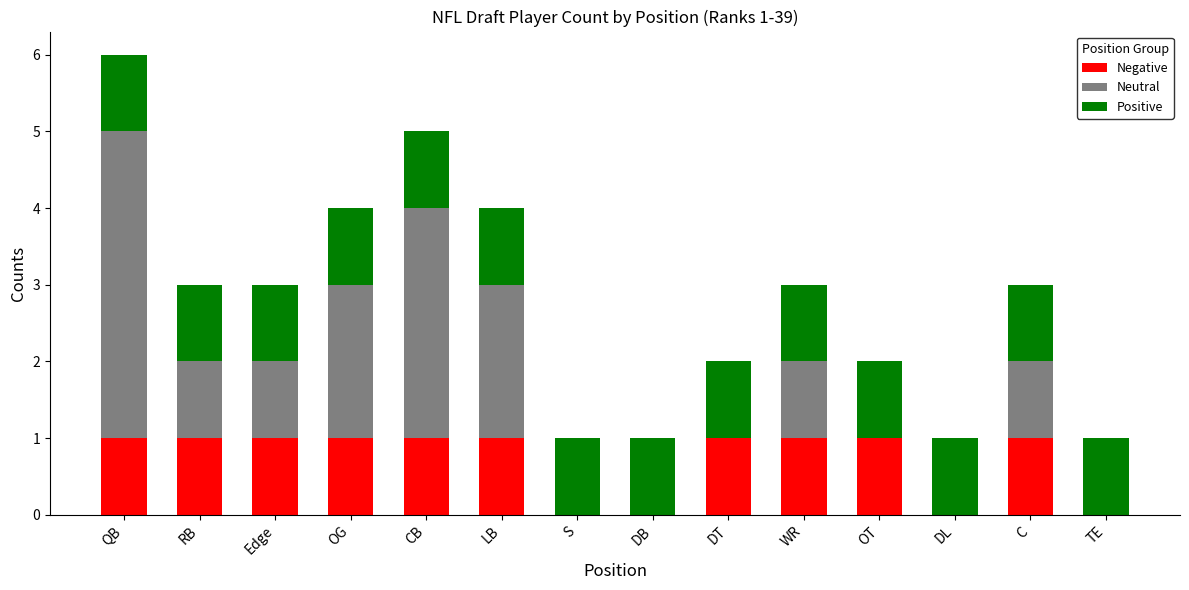

What is the average value of the Negative series?

1